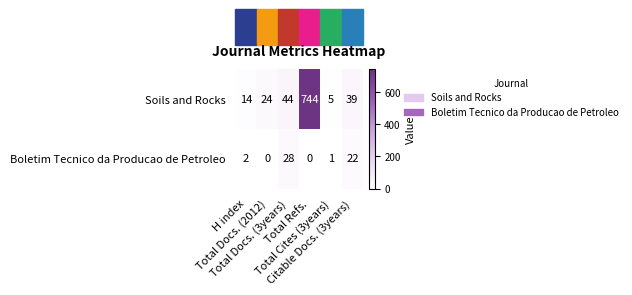

List the series in order of their overall mean, lowest first.

Boletim Tecnico da Producao de Petroleo, Soils and Rocks